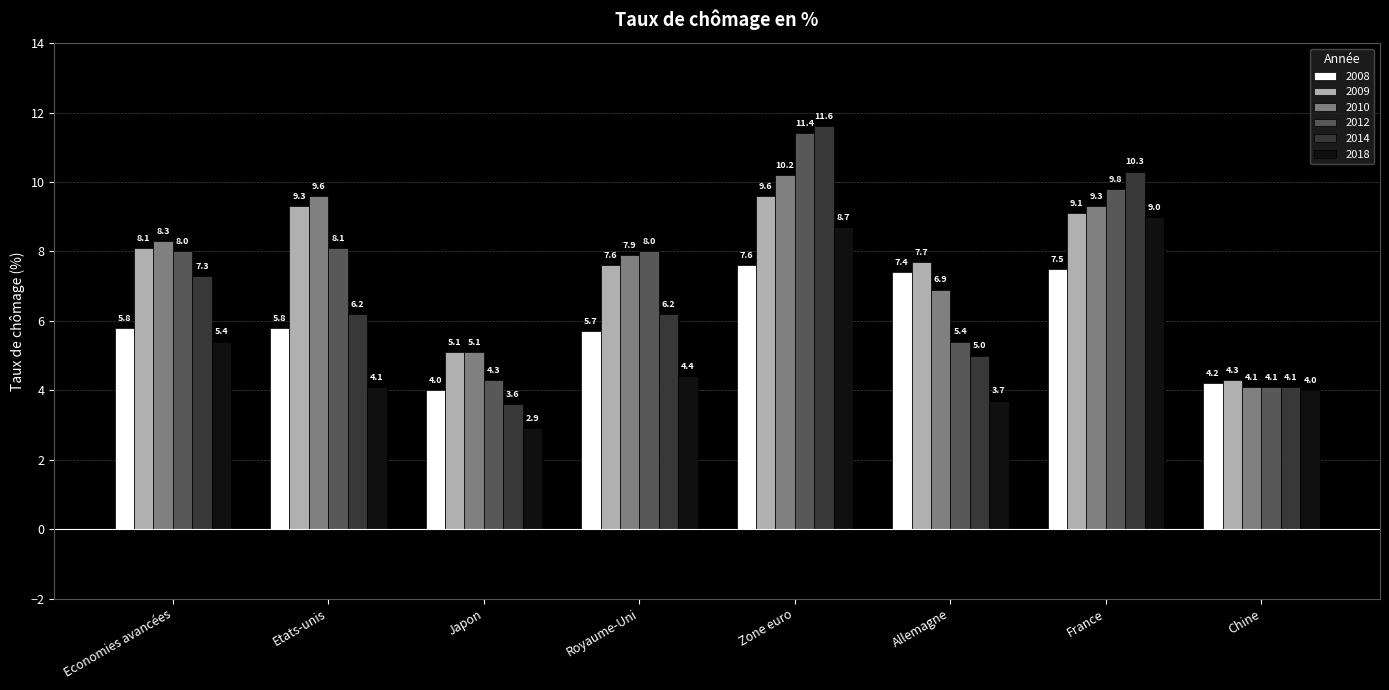

How many series are shown in this chart?

6